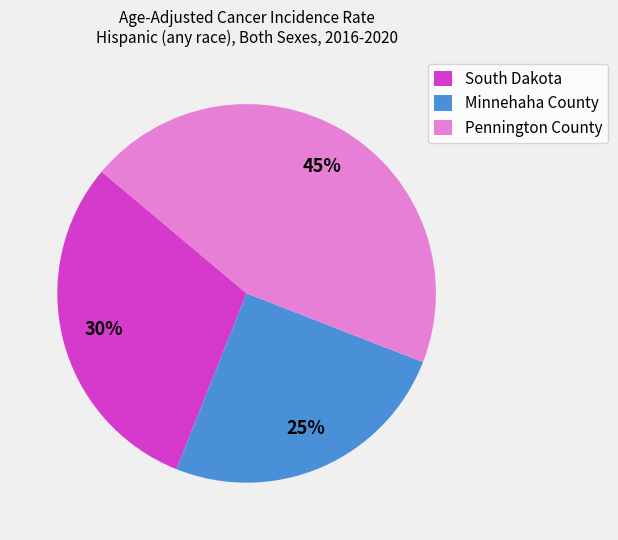

Count the number of slices in the pie.

3